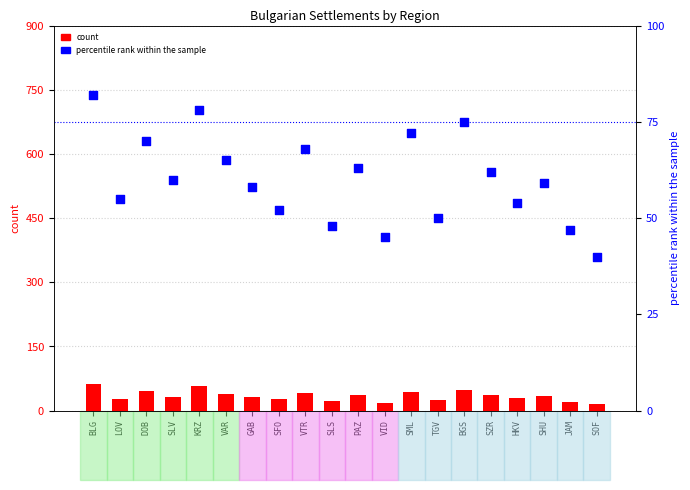

Which series has the widest spread of Y values?

count